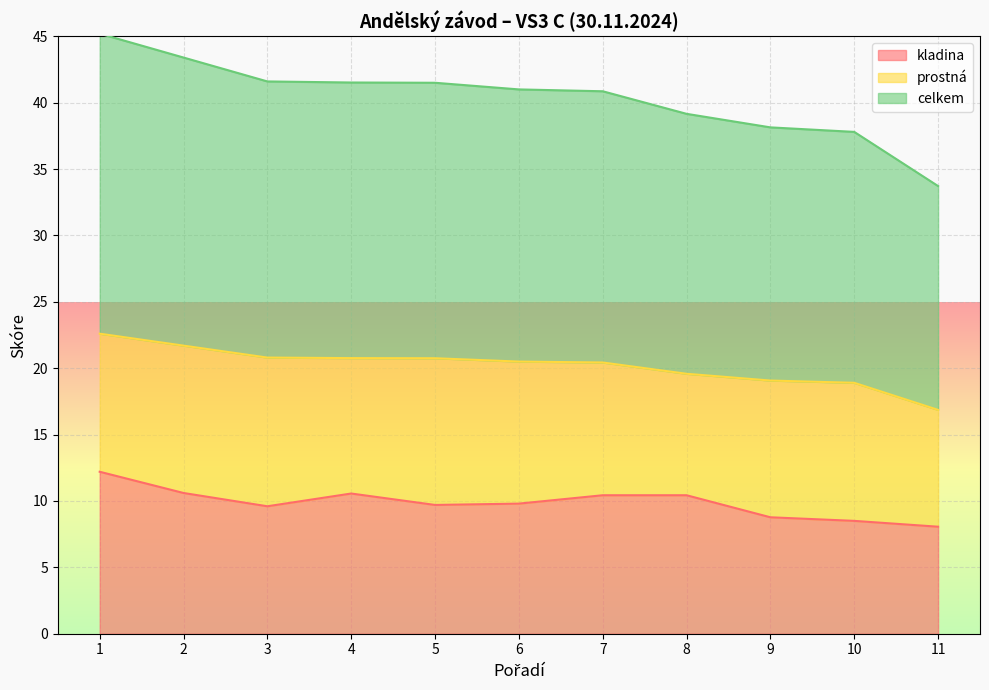

The kladina series shows 2.8 at 4. True or false?

False